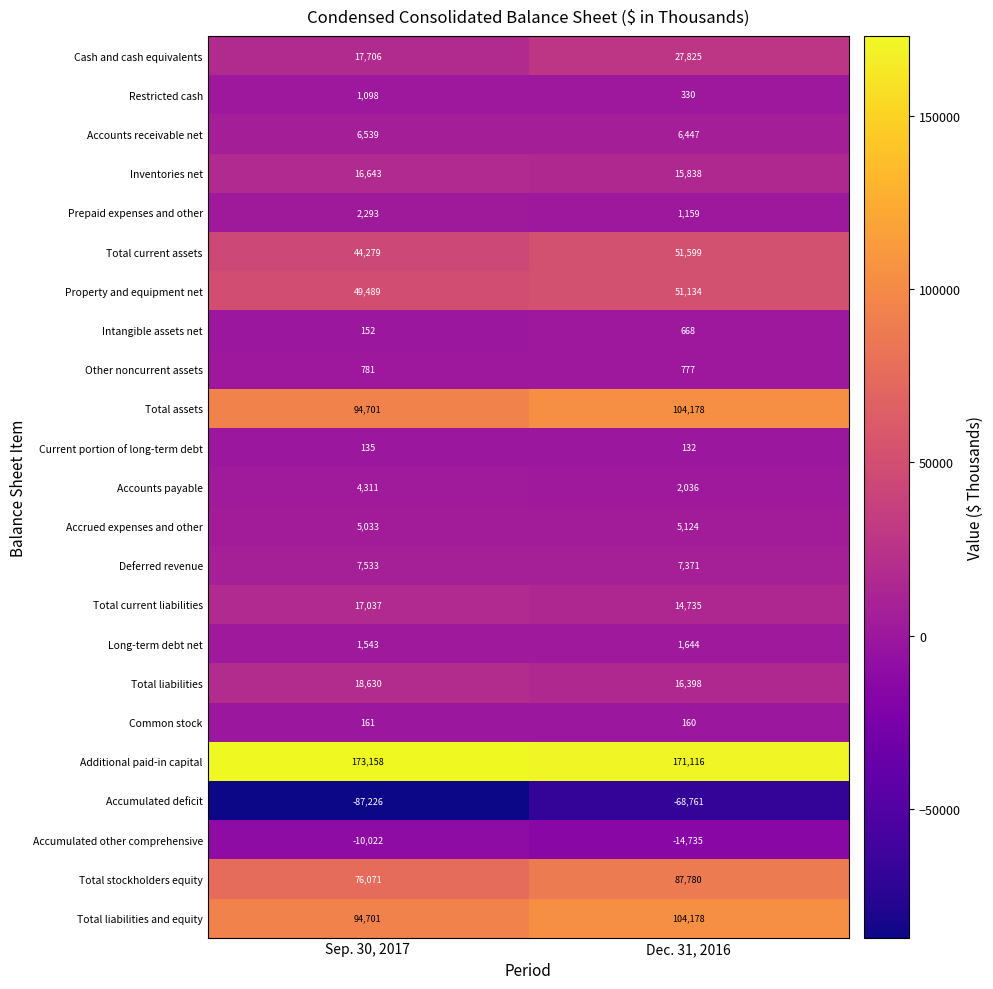

What is the maximum value shown in the chart?

173158